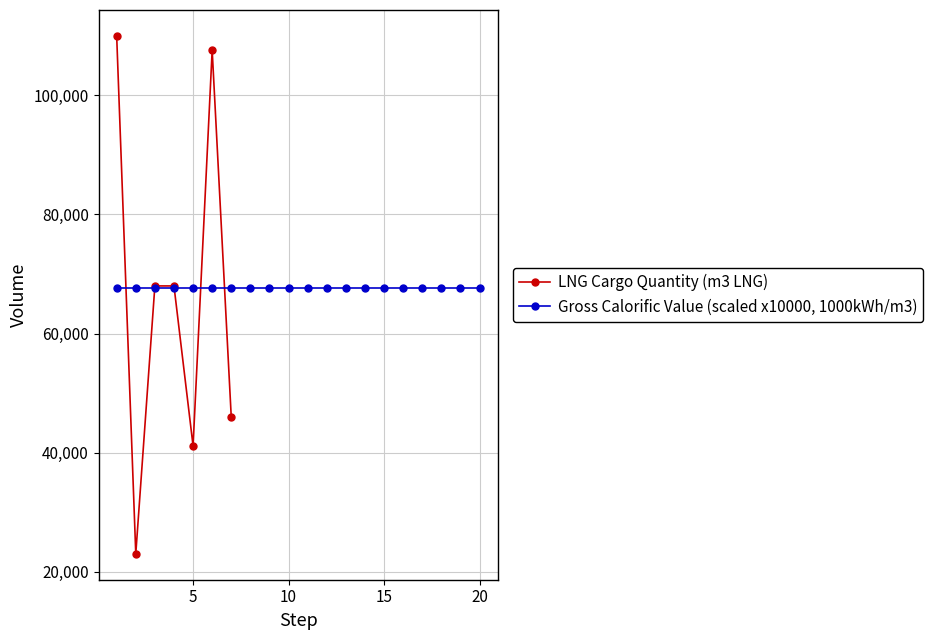

What is the value of the LNG Cargo Quantity (m3 LNG) point at the 4th from the left?

68000